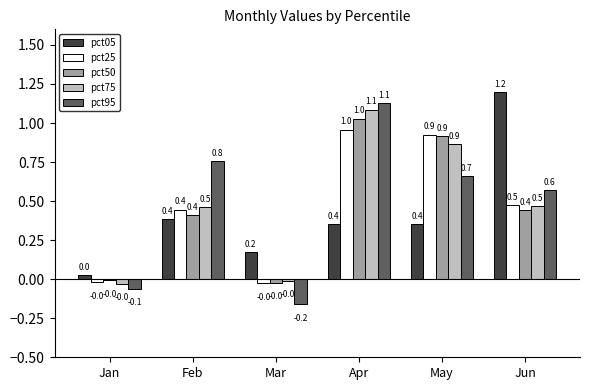

What are all the series names shown in the legend?

pct05, pct25, pct50, pct75, pct95